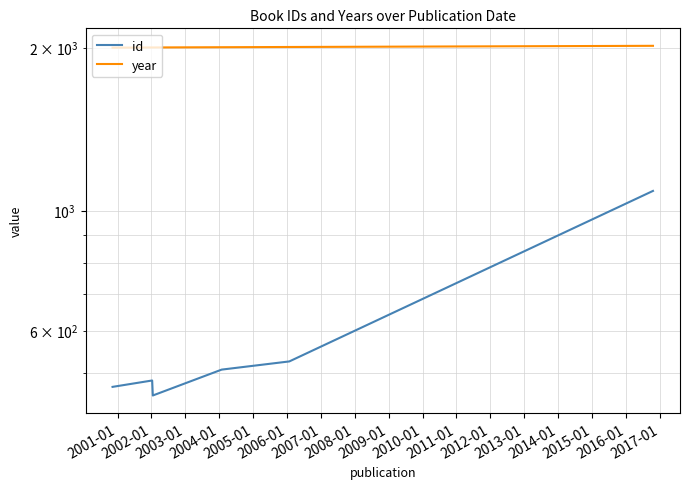

Does the chart display data point markers on the line(s)?

No